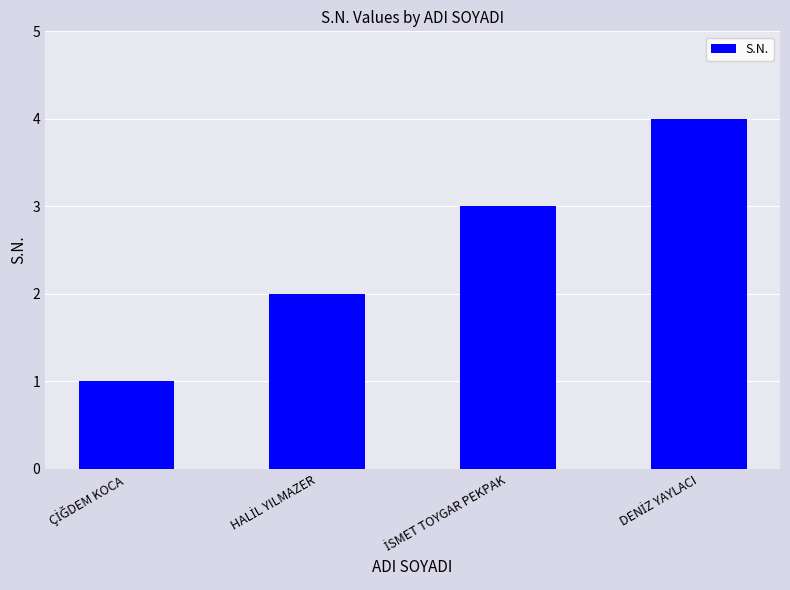

Are the bars grouped side by side (vs. stacked)?

No